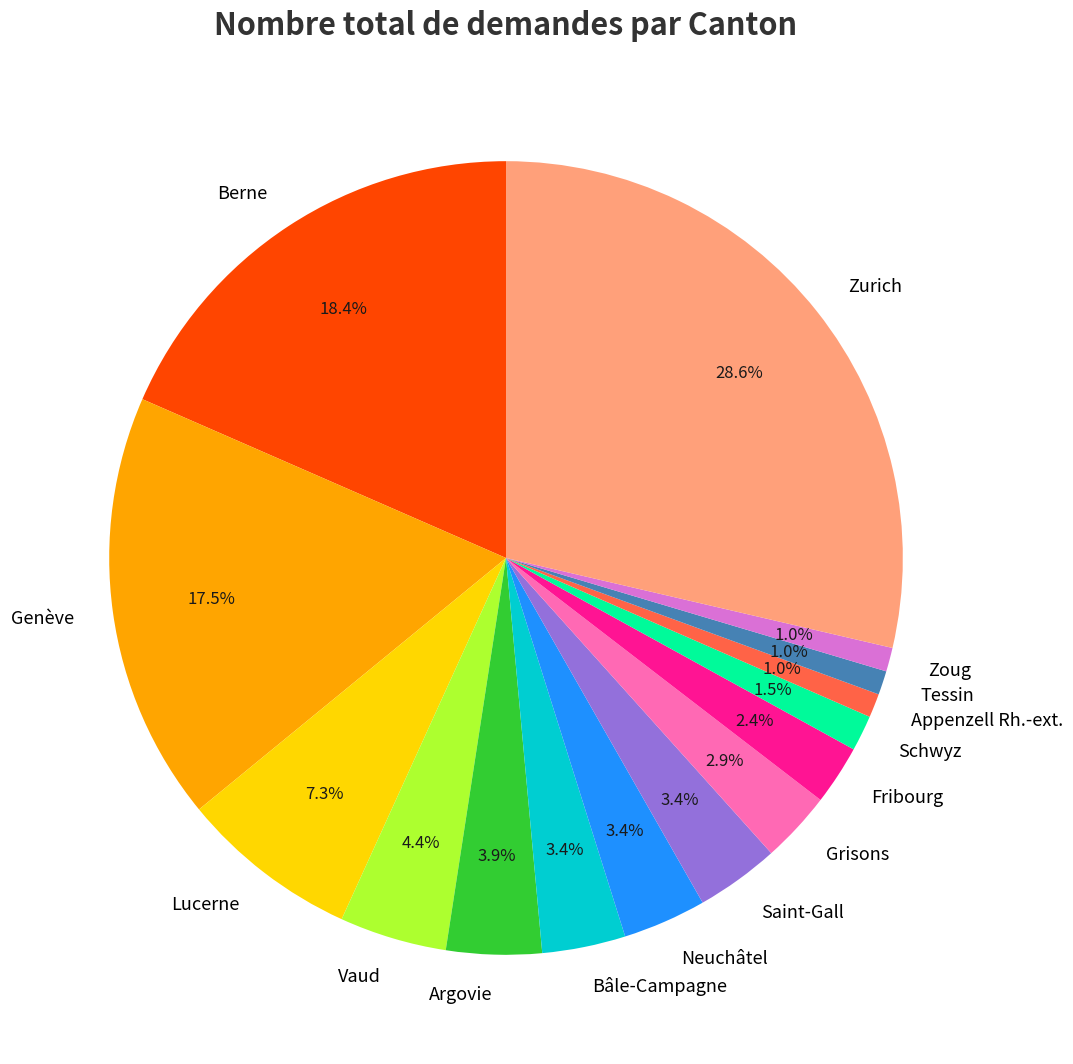

To the nearest percent, what is the difference between the largest and smallest slice percentages?

28%